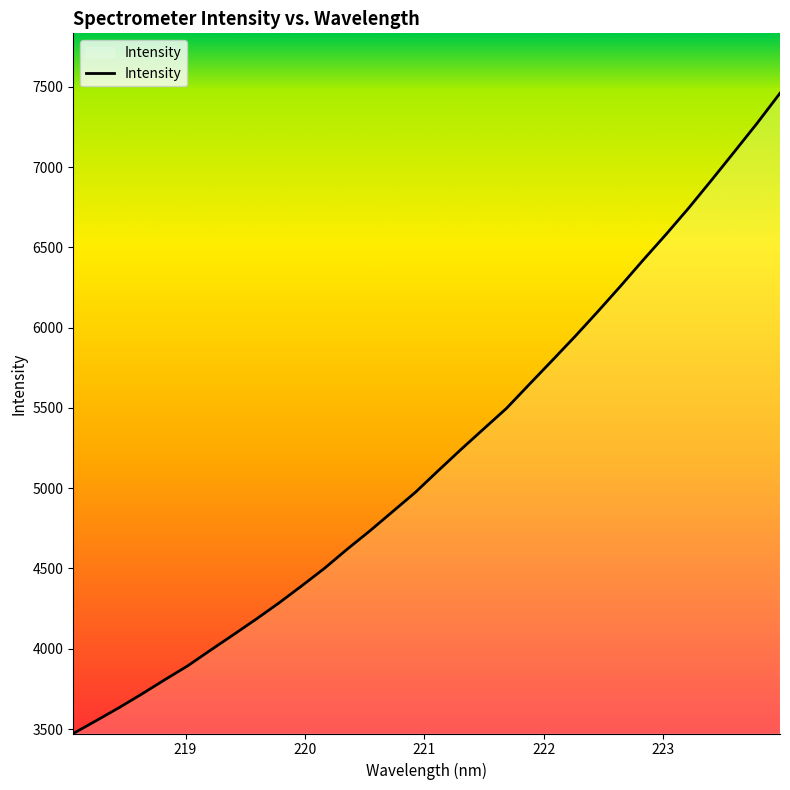

What is the difference between the maximum and minimum values?

3988.3